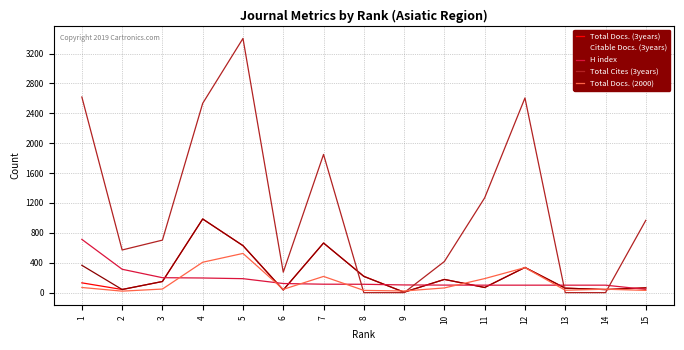

Which series has the widest spread of values?

Total Cites (3years)